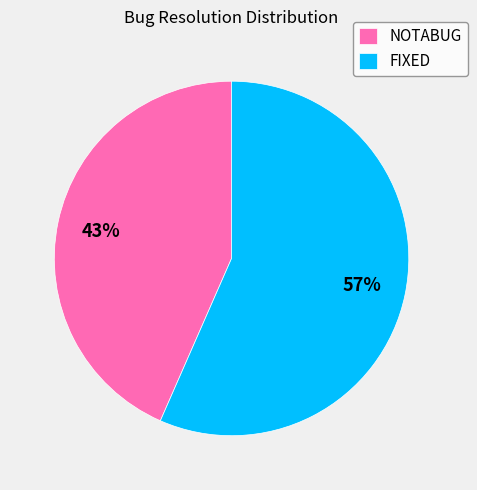

How many segments does this pie chart have?

2